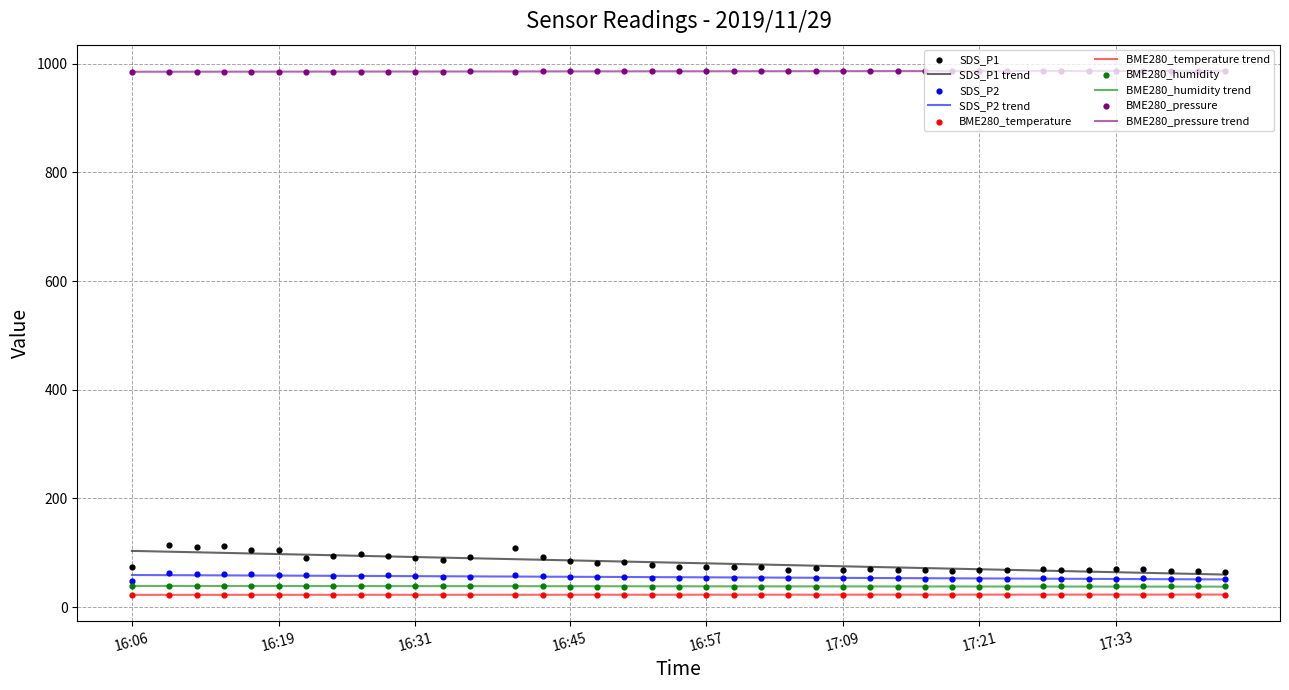

Which series has the largest total across all categories?

BME280_pressure